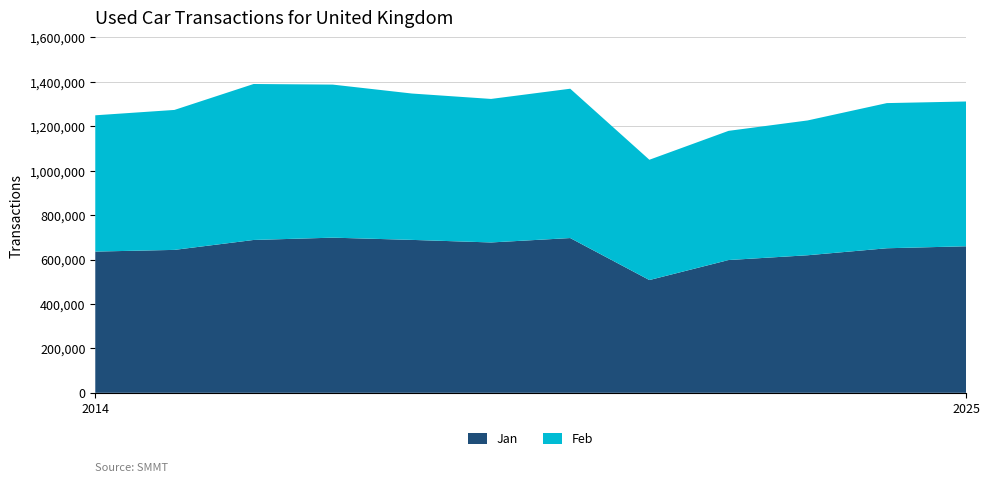

Reading right to left, transcribe all the data shown in this chart.

Jan: 2025=659682	2024=650747	2023=619301	2022=597715	2021=507632	2020=696707	2019=676871	2018=688430	2017=698467	2016=688087	2015=643413	2014=635800
Feb: 2025=651783	2024=653484	2023=606890	2022=581533	2021=541553	2020=672242	2019=646111	2018=658901	2017=689042	2016=702115	2015=630045	2014=613513